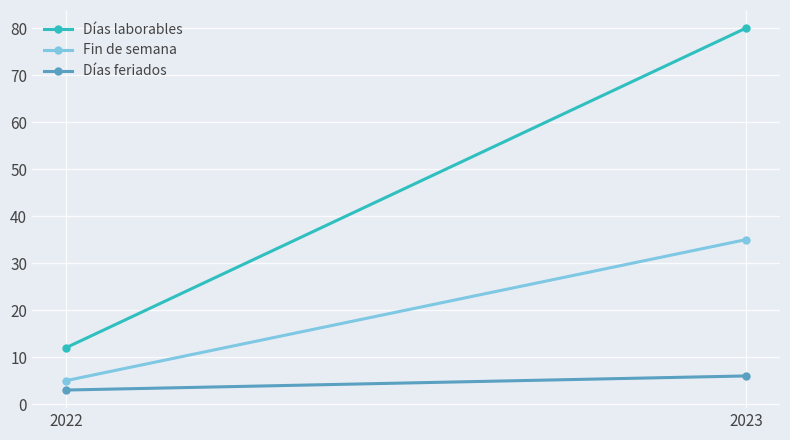

List the labels in order of Días feriados value, largest first.

2023, 2022